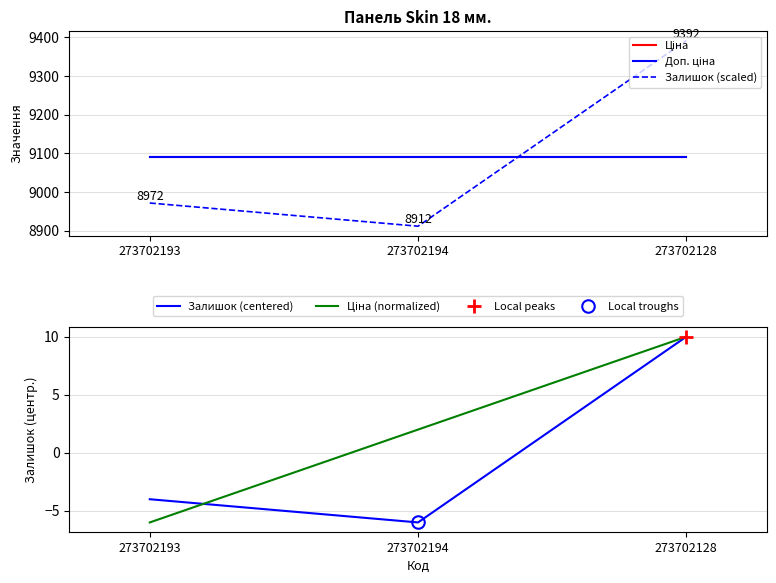

What is the difference between the second highest and minimum values in the Залишок (centered) series?

2